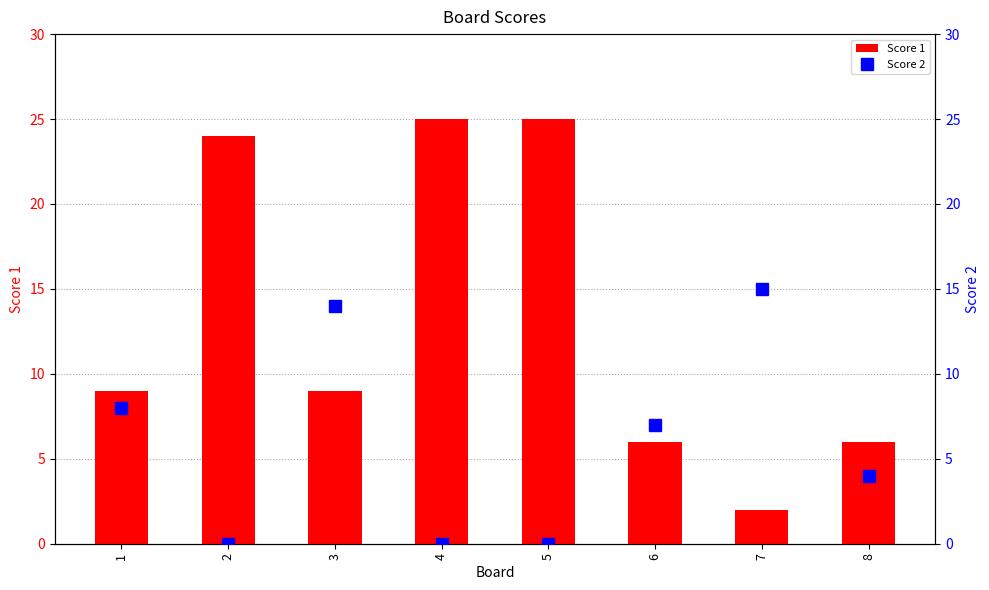

Does the chart contain any negative values?

No